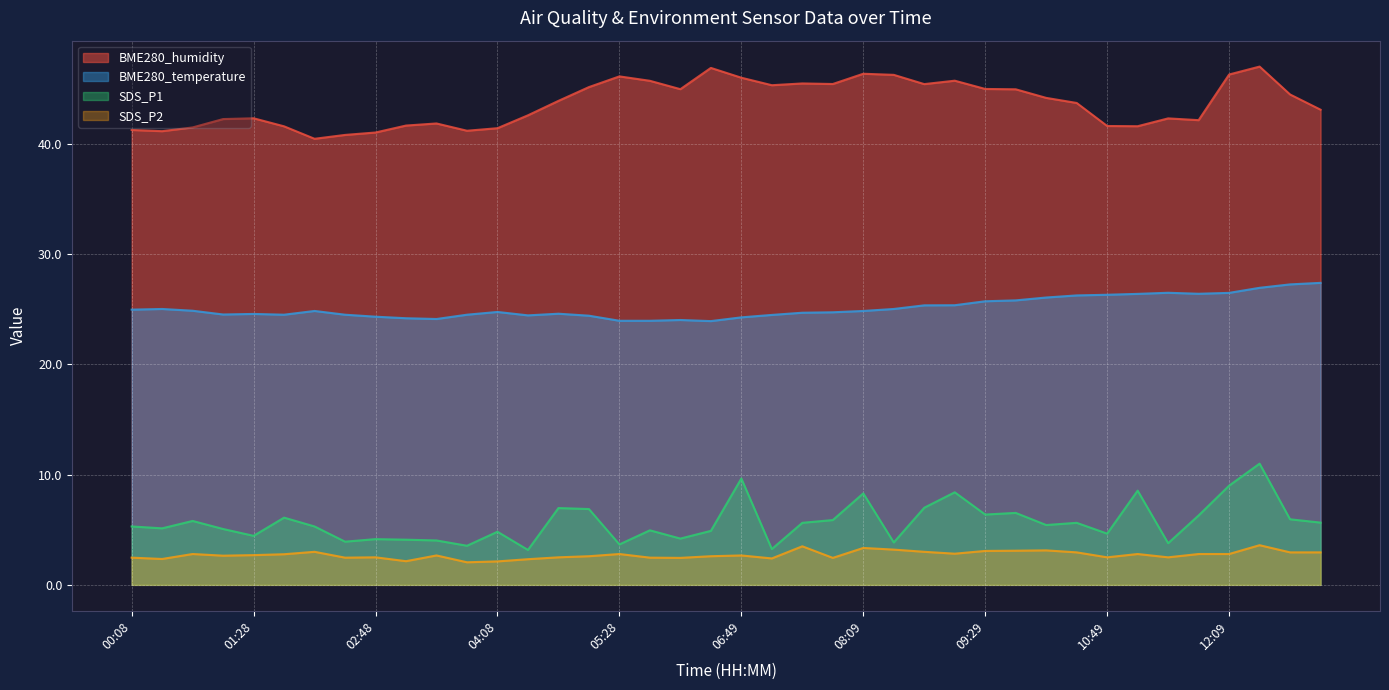

Reading left to right, what are all the values shown in this chart?

BME280_humidity: 41.3	41.2	41.5	42.3	42.3	41.6	40.5	40.8	41.0	41.7	41.9	41.2	41.4	42.6	43.9	45.2	46.1	45.7	45.0	46.9	46.0	45.3	45.5	45.4	46.4	46.3	45.4	45.7	45.0	45.0	44.2	43.7	41.6	41.6	42.3	42.2	46.3	47.0	44.5	43.1
BME280_temperature: 25.0	25.0	24.9	24.5	24.6	24.5	24.9	24.5	24.3	24.2	24.1	24.5	24.8	24.4	24.6	24.4	24.0	24.0	24.0	23.9	24.3	24.5	24.7	24.7	24.9	25.0	25.4	25.4	25.7	25.8	26.1	26.3	26.3	26.4	26.5	26.4	26.5	26.9	27.3	27.4
SDS_P1: 5.3	5.1	5.8	5.1	4.5	6.1	5.3	3.9	4.2	4.1	4.0	3.5	4.8	3.2	7.0	6.9	3.7	5.0	4.2	4.9	9.7	3.2	5.6	5.9	8.3	3.9	7.0	8.4	6.4	6.5	5.4	5.6	4.7	8.6	3.8	6.3	9.0	11.0	6.0	5.7
SDS_P2: 2.5	2.4	2.8	2.6	2.7	2.8	3.0	2.5	2.5	2.1	2.7	2.0	2.1	2.3	2.5	2.6	2.8	2.5	2.5	2.6	2.7	2.4	3.5	2.5	3.4	3.2	3.0	2.8	3.1	3.1	3.1	3.0	2.5	2.8	2.5	2.8	2.8	3.6	3.0	3.0